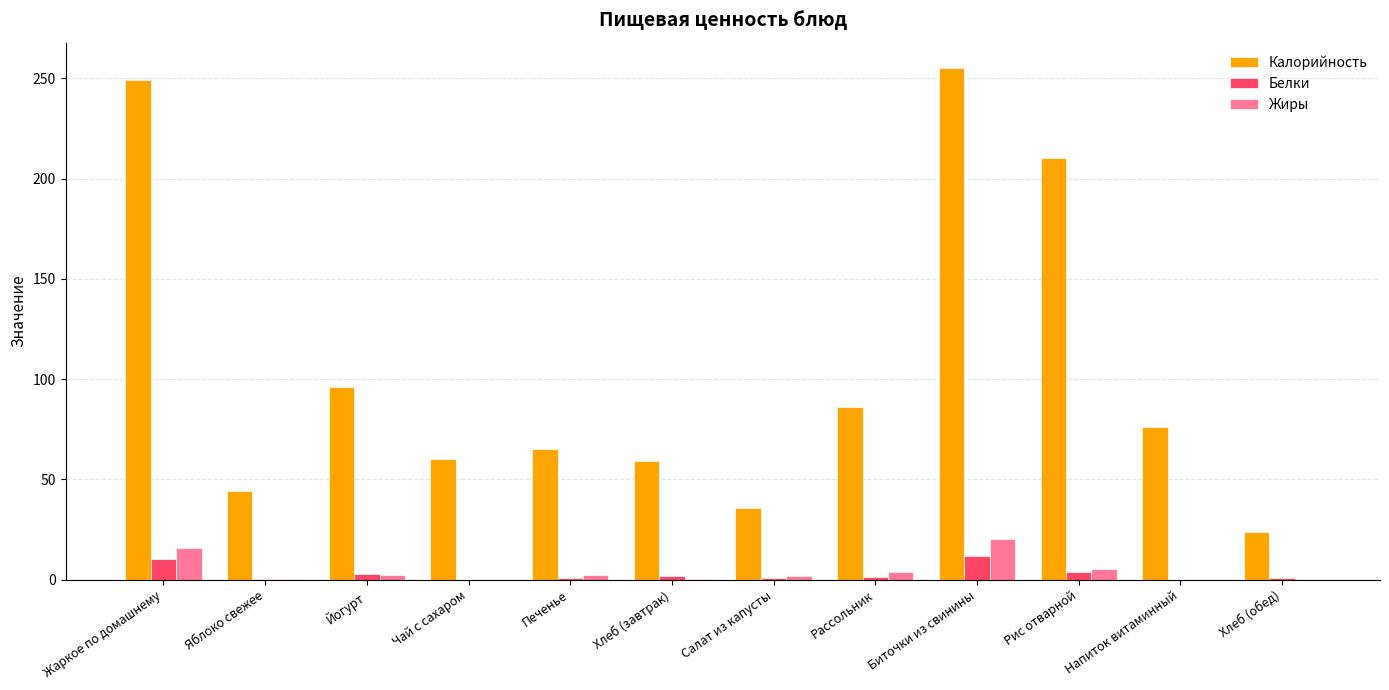

Which series changed the most between Салат из капусты and Напиток витаминный?

Калорийность